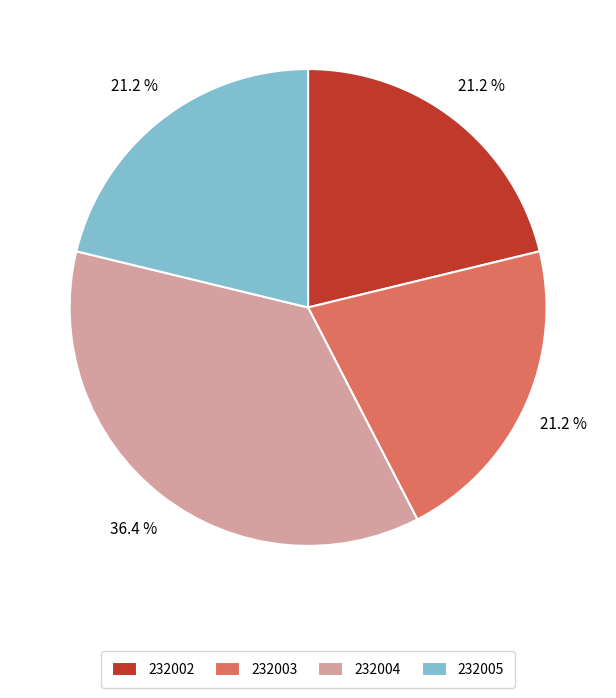

What portion of the pie excludes 232003?

78.8%